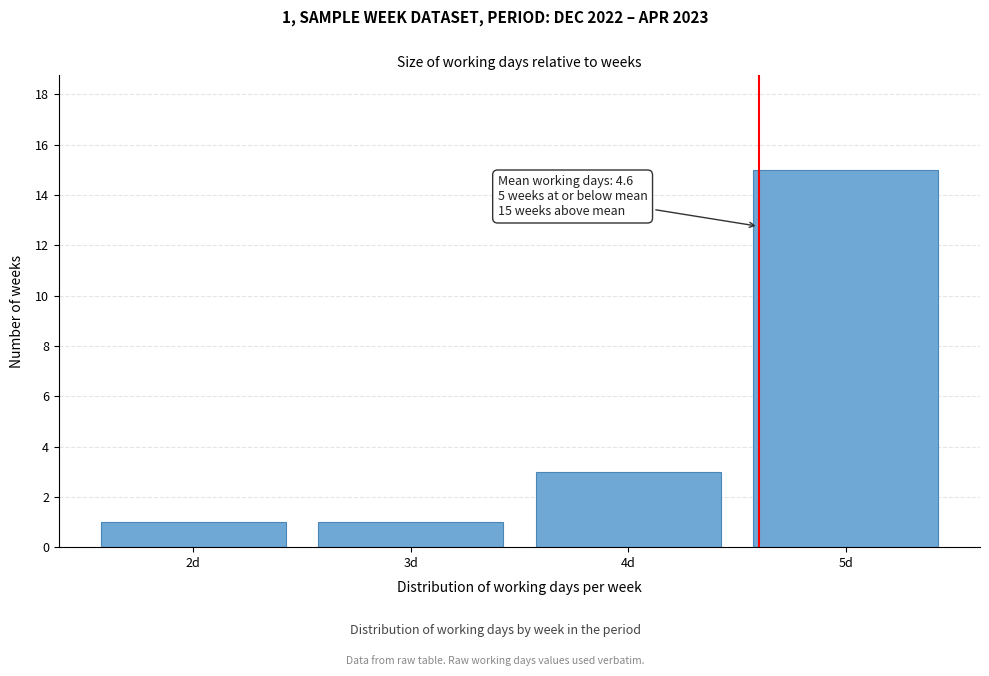

Reading right to left, what are all the values shown in this chart?

15	3	1	1